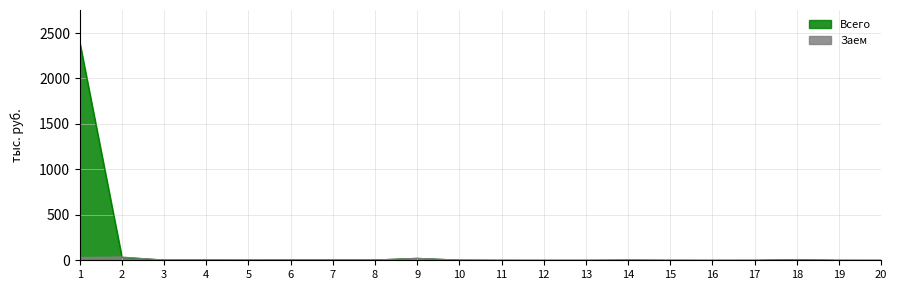

Which series has the widest spread of values?

Всего